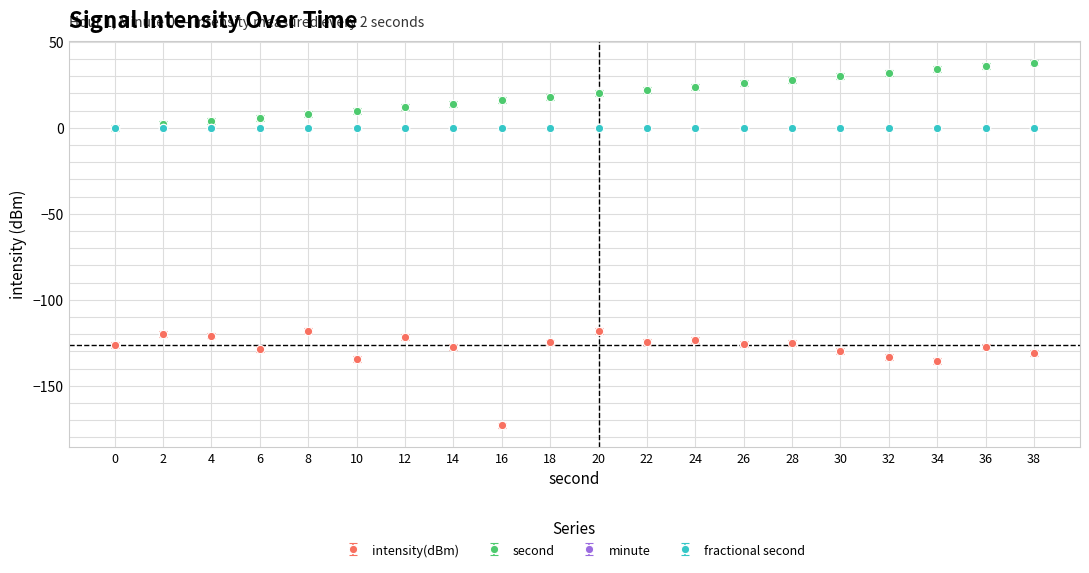

What is the sum of the second values at 0 and 34?

34.0